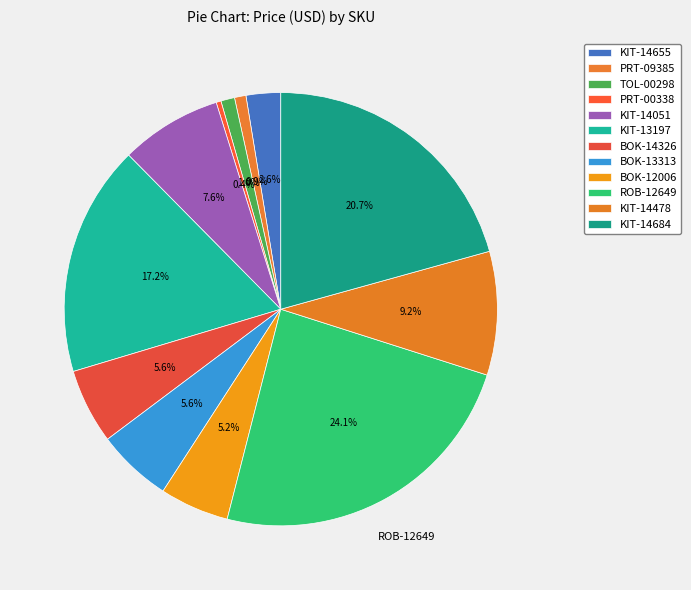

True or false: KIT-14684 accounts for 13% of the total.

False